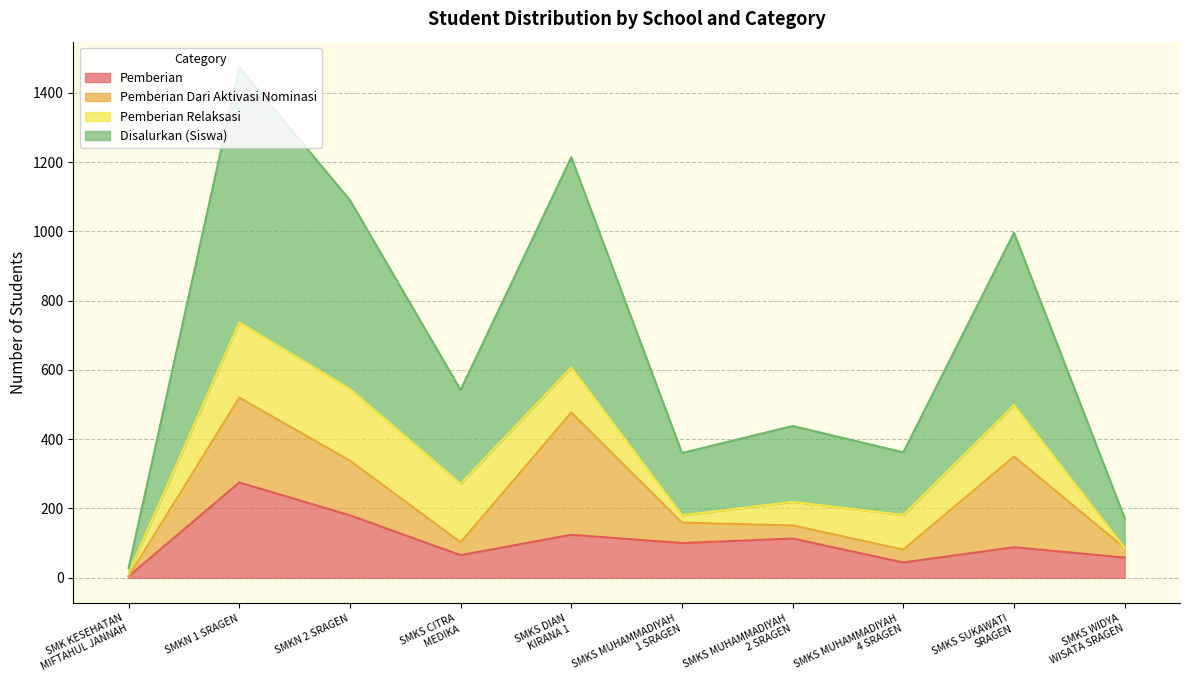

At which category is the sum across all series the highest?

SMKN 1 SRAGEN